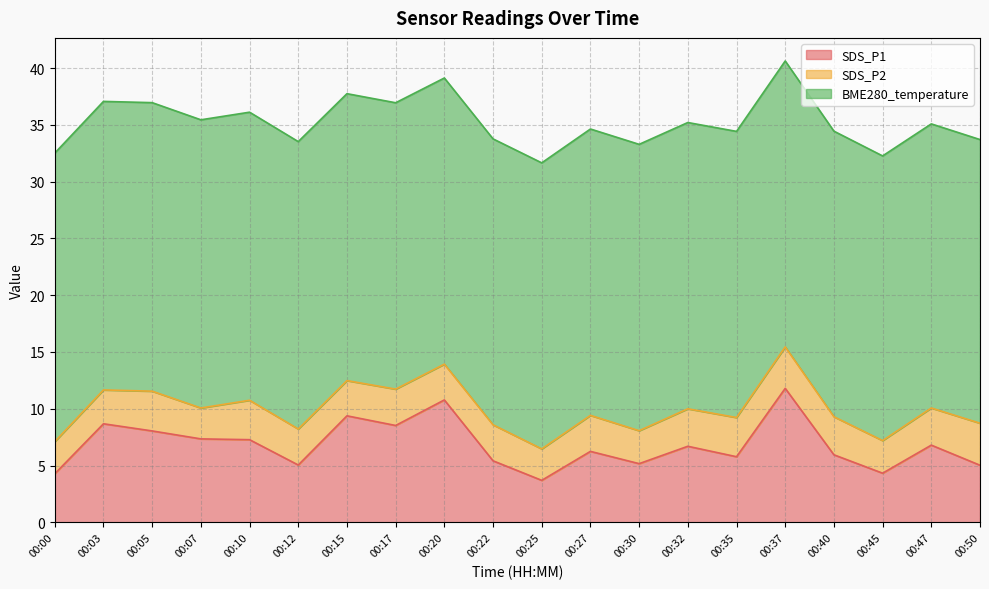

What is the total value across all series at 00:35?

34.4